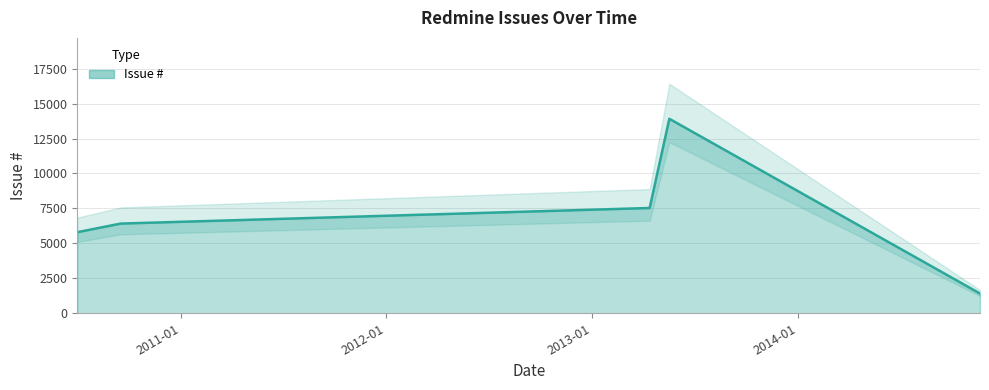

List the labels in order of value, smallest first.

2014-11-21, 2010-07-01, 2010-09-16, 2013-04-13, 2013-05-18